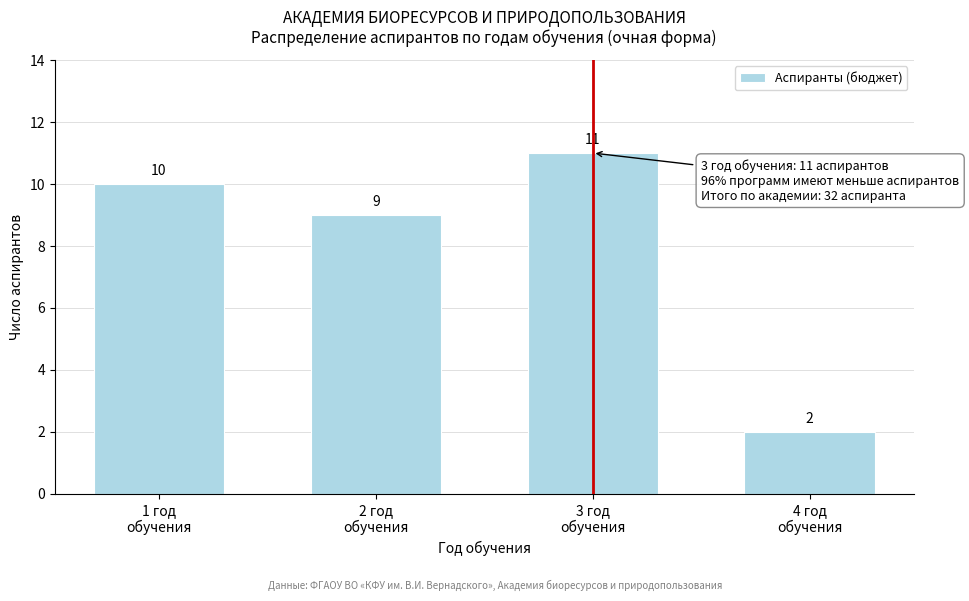

Reading left to right, extract all data points from this chart.

10	9	11	2